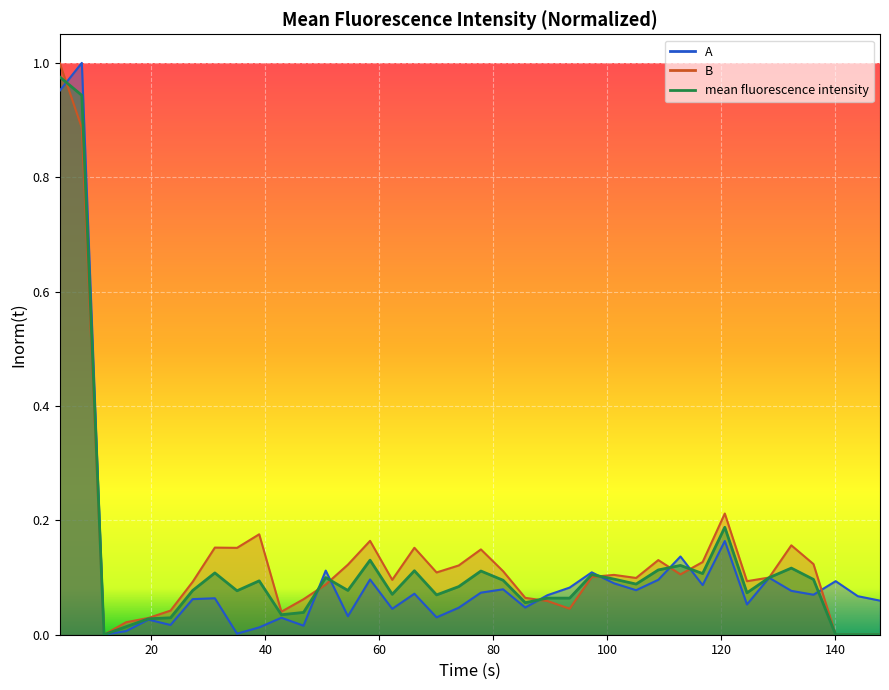

At which category is the sum across all series the highest?

3.89